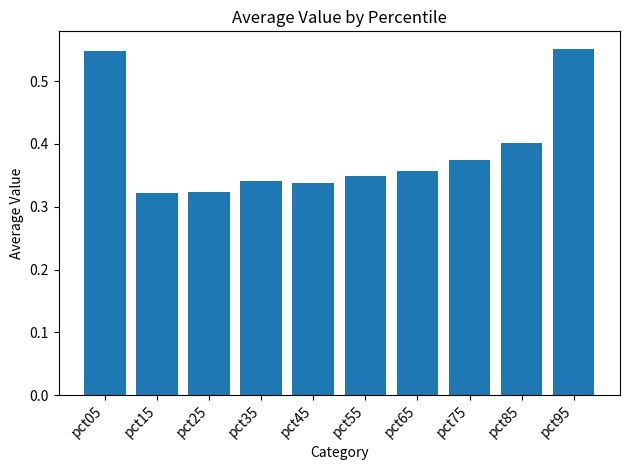

How many values are between 0 and 1?

10